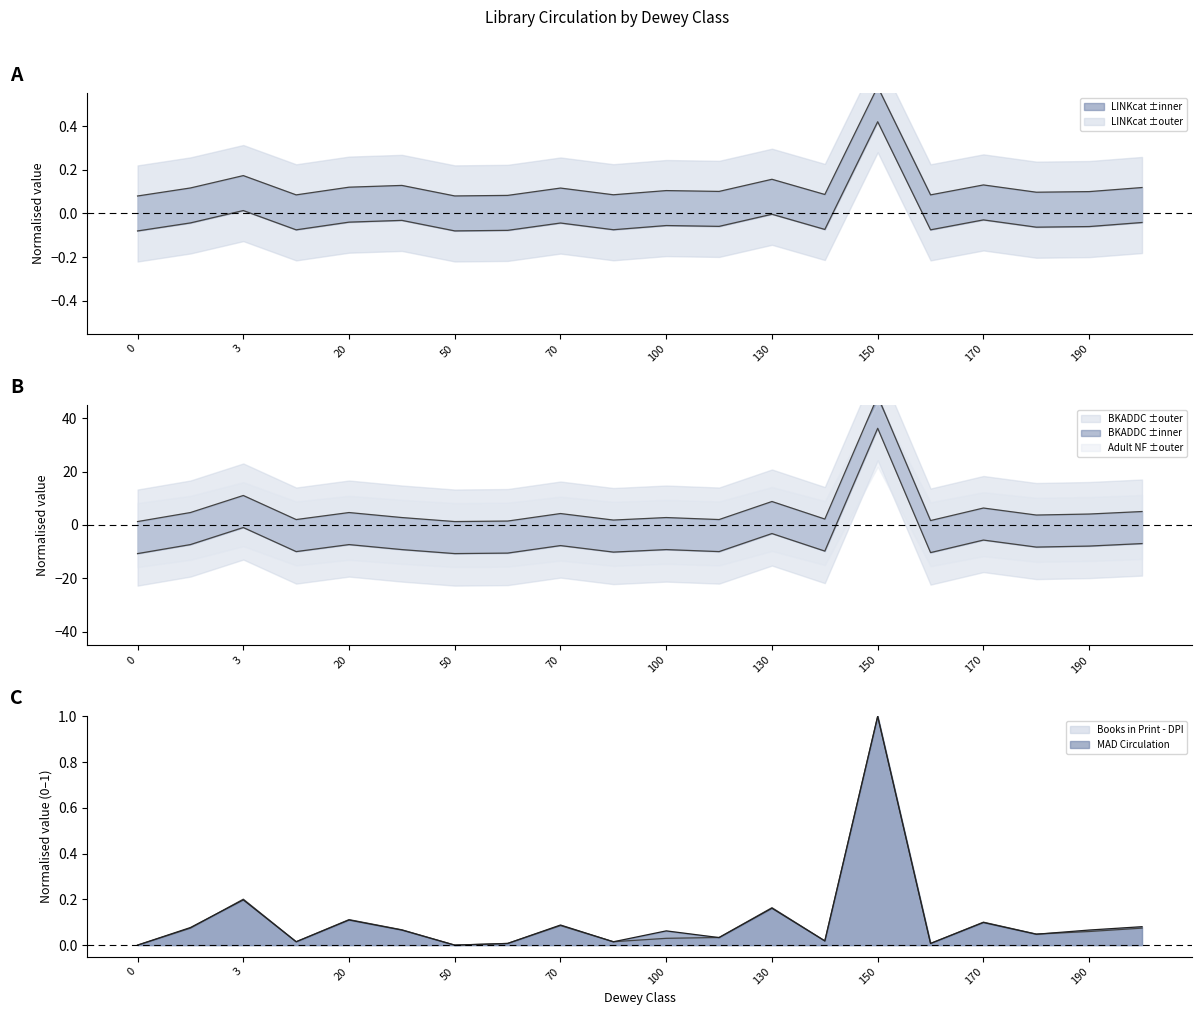

In LINKcat Circulation, how many points are higher than both neighbors (excluding endpoints)?

7